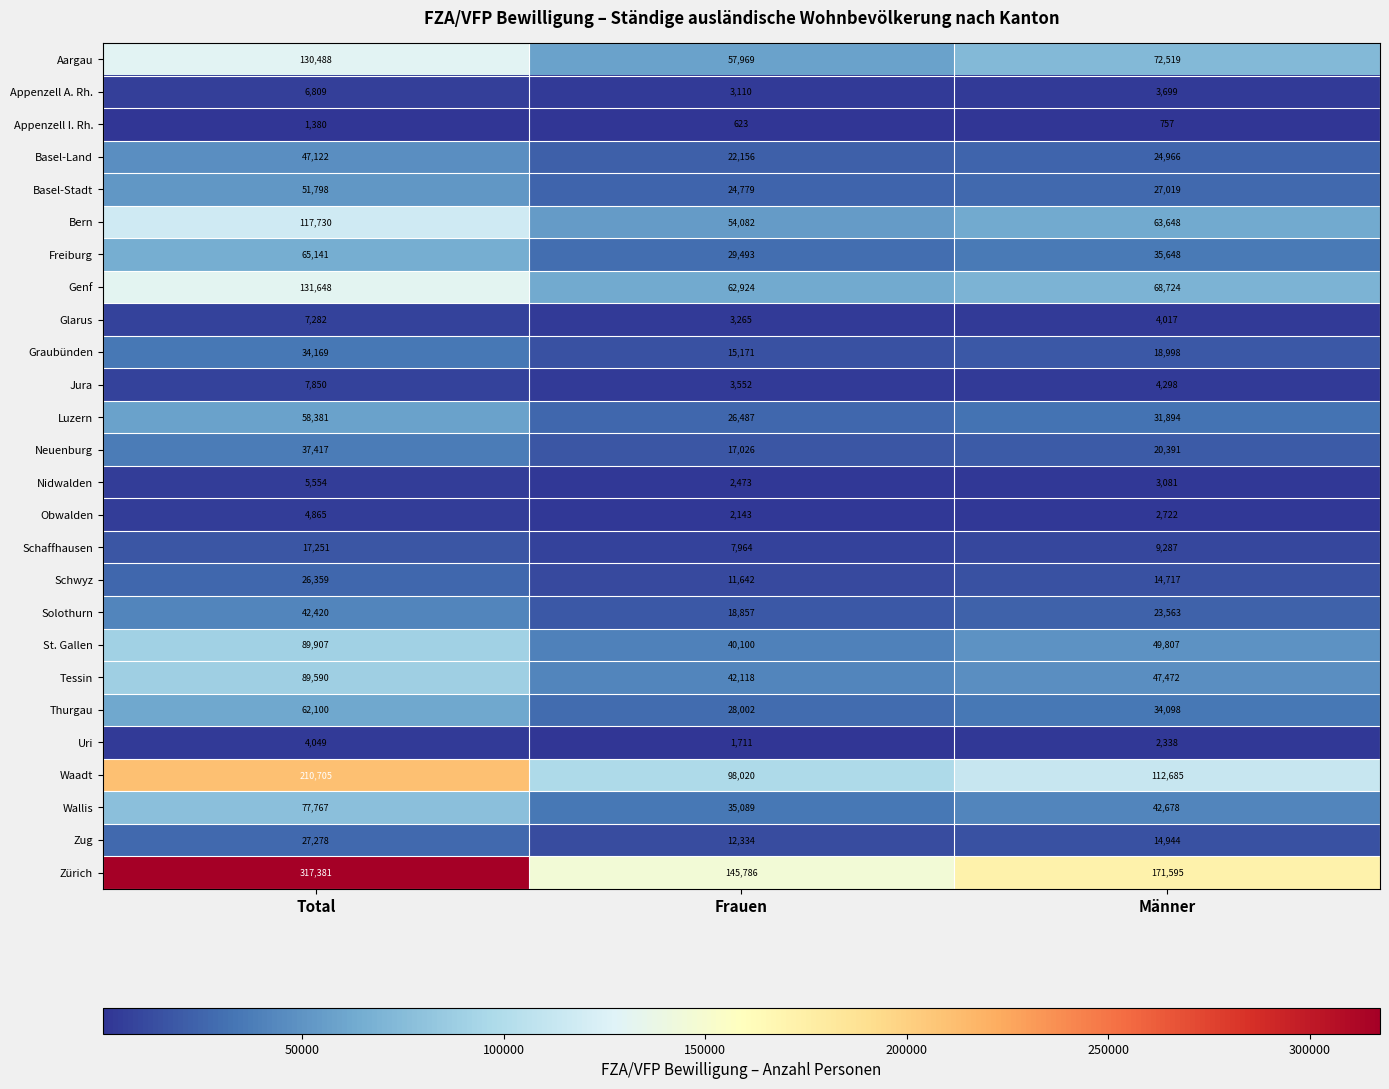

At Total, list the series in order from largest to smallest.

Zürich, Waadt, Genf, Aargau, Bern, St. Gallen, Tessin, Wallis, Freiburg, Thurgau, Luzern, Basel-Stadt, Basel-Land, Solothurn, Neuenburg, Graubünden, Zug, Schwyz, Schaffhausen, Jura, Glarus, Appenzell A. Rh., Nidwalden, Obwalden, Uri, Appenzell I. Rh.